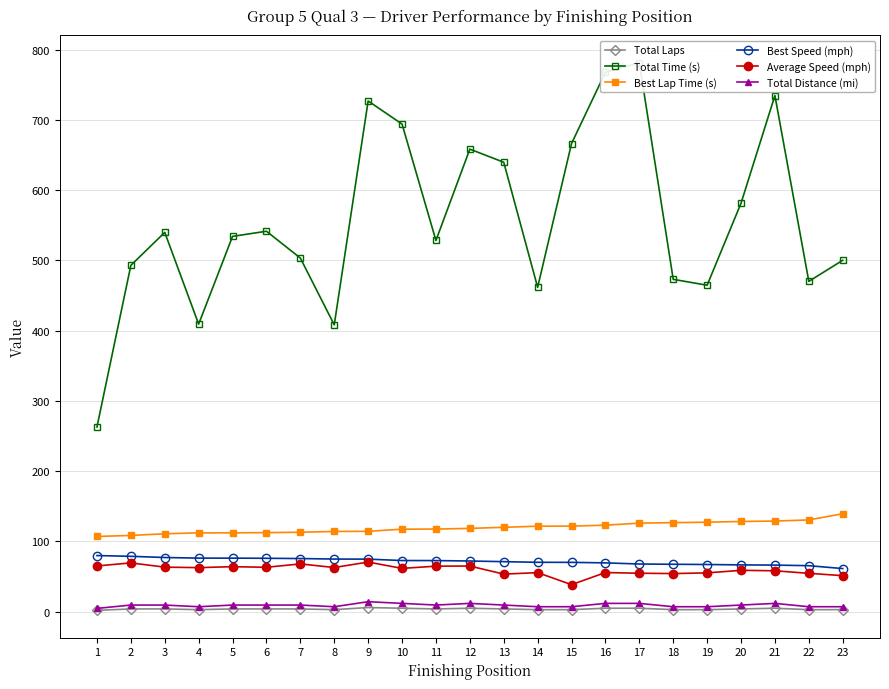

True or false: Best Lap Time (s) and Total Laps cross at least once.

False